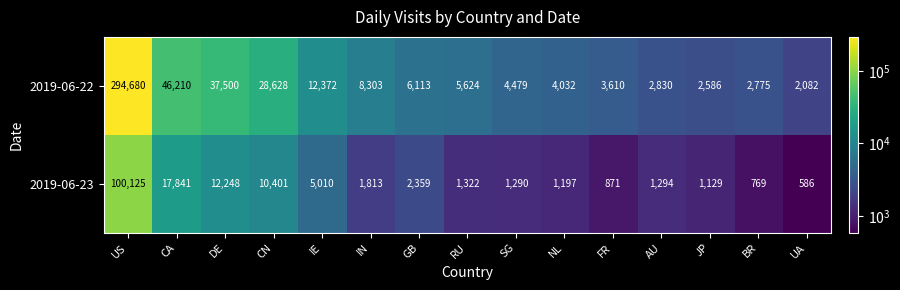

How many distinct data groups are displayed?

2